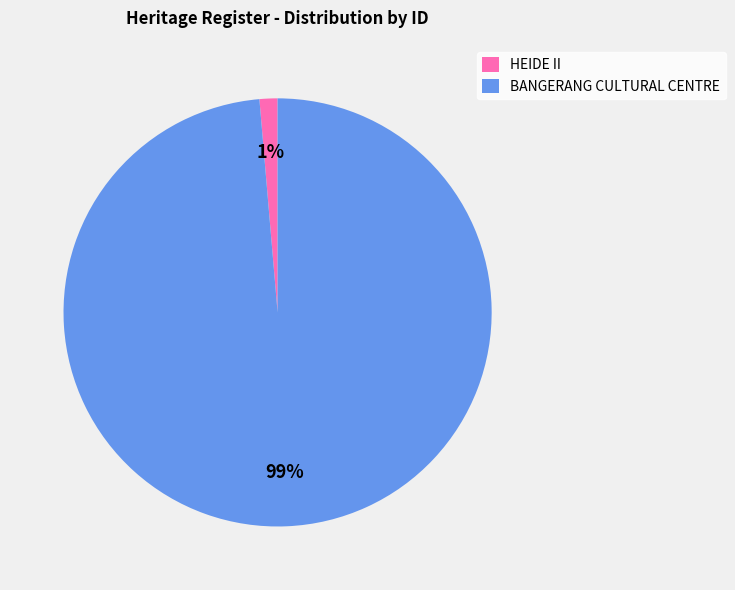

To the nearest percent, what is the combined percentage of HEIDE II and BANGERANG CULTURAL CENTRE?

100%